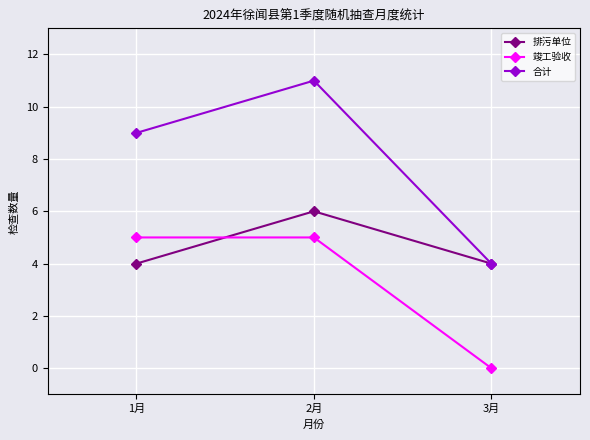

At which label does 竣工验收 reach its minimum?

3月